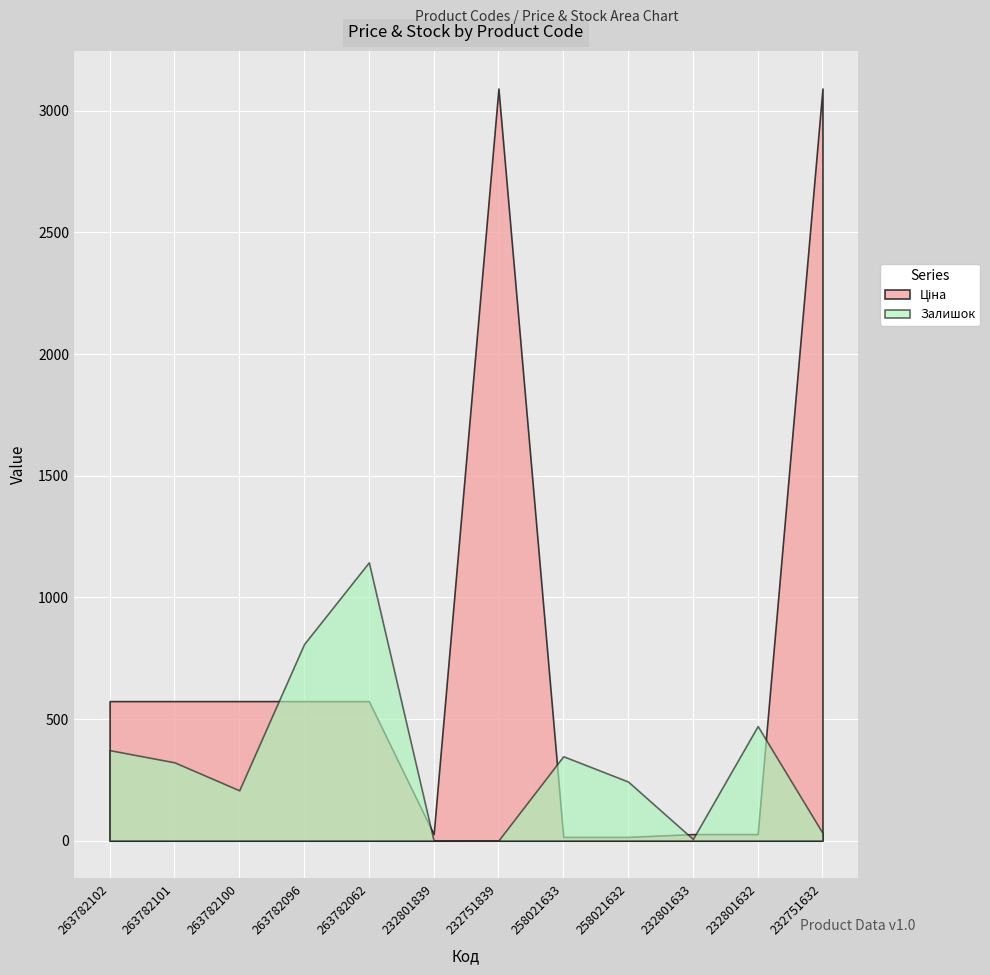

What is the maximum value for Залишок?

1144.0